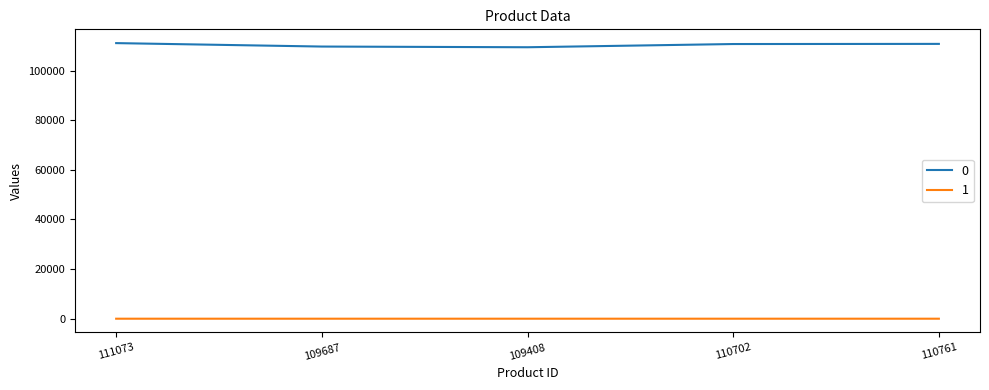

What is the sum of the 1 values at 110702 and 109408?

4